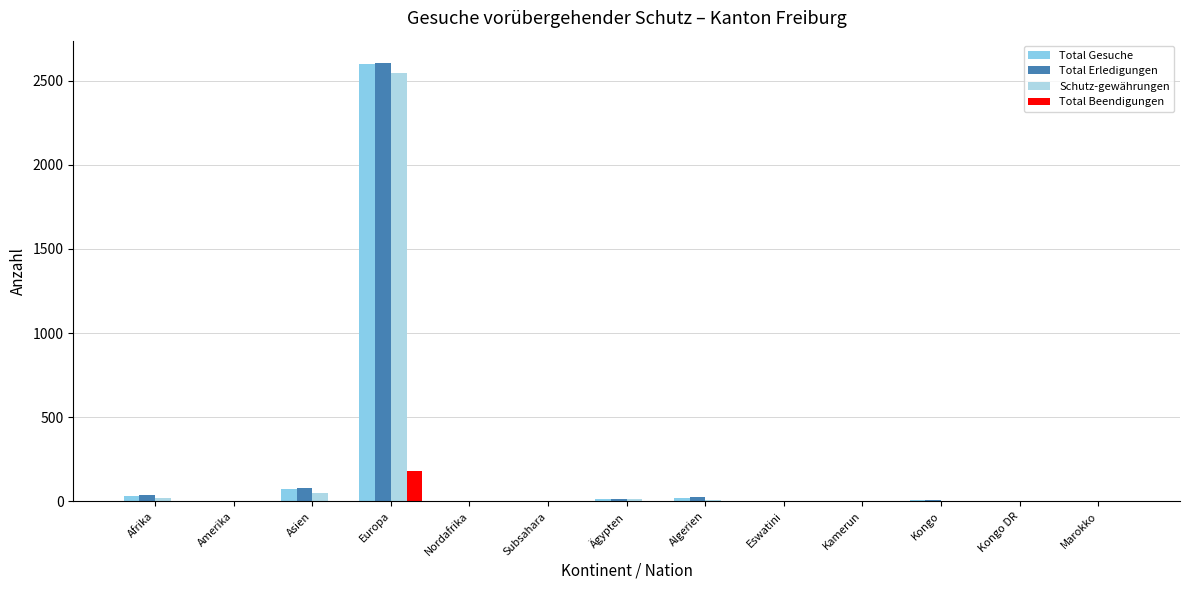

What position from the left is Europa?

4